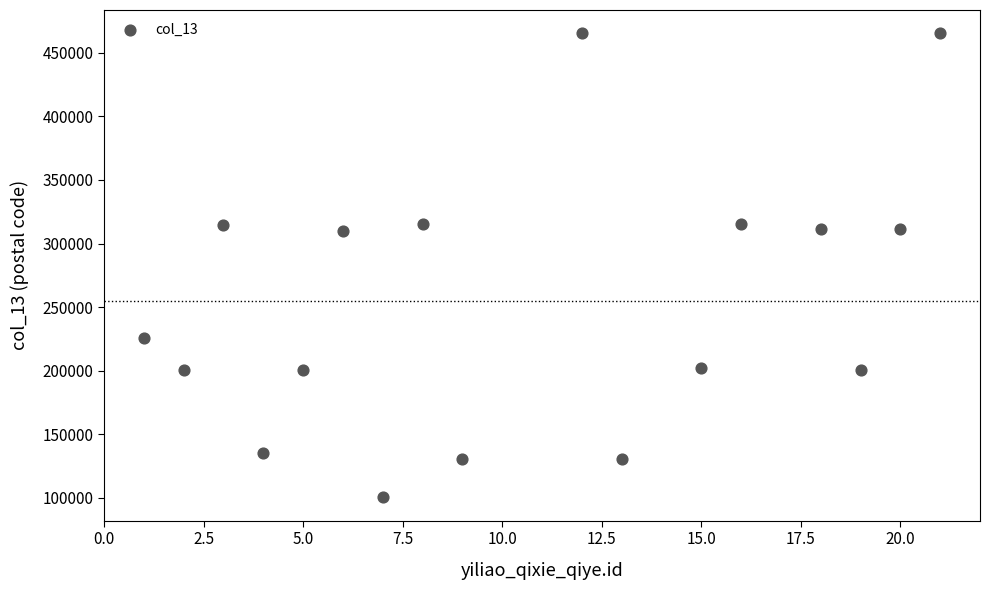

What is the range of Y values (max minus min)?

365495